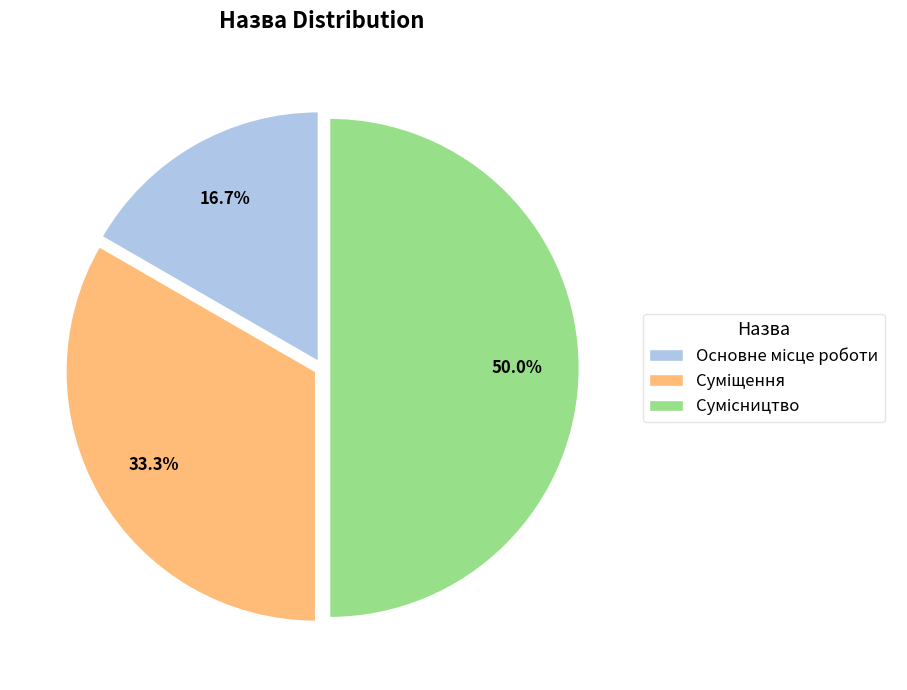

Count the number of slices in the pie.

3